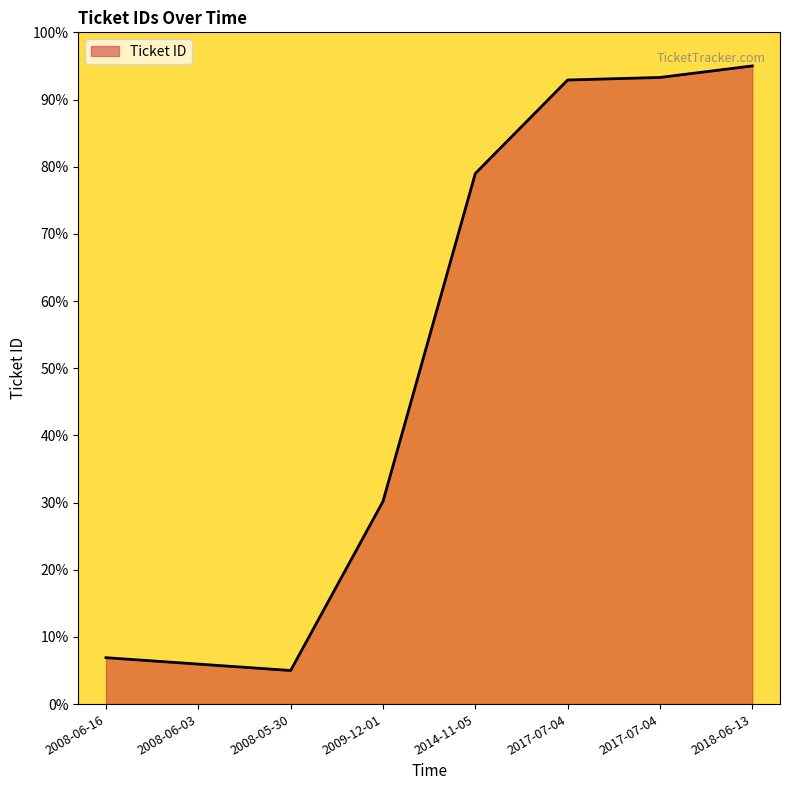

The chart shows a value of 142.3 at 2017-07-04. True or false?

False